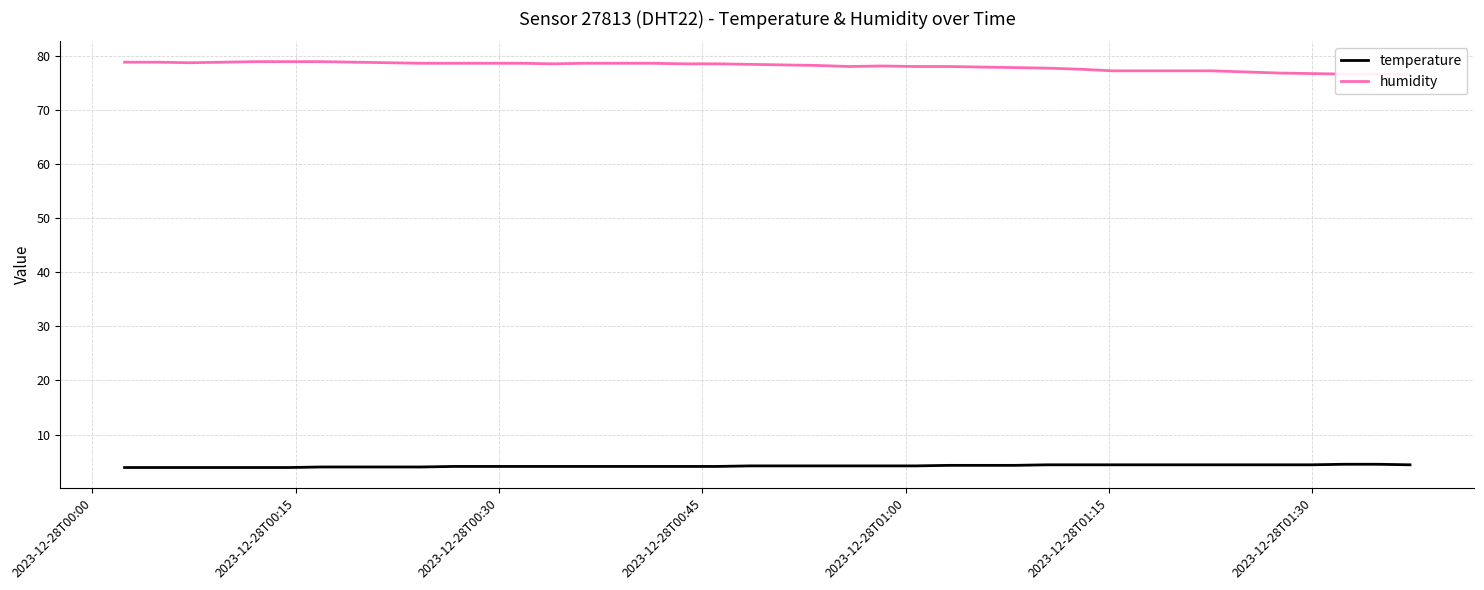

Which series has the widest spread of values?

humidity